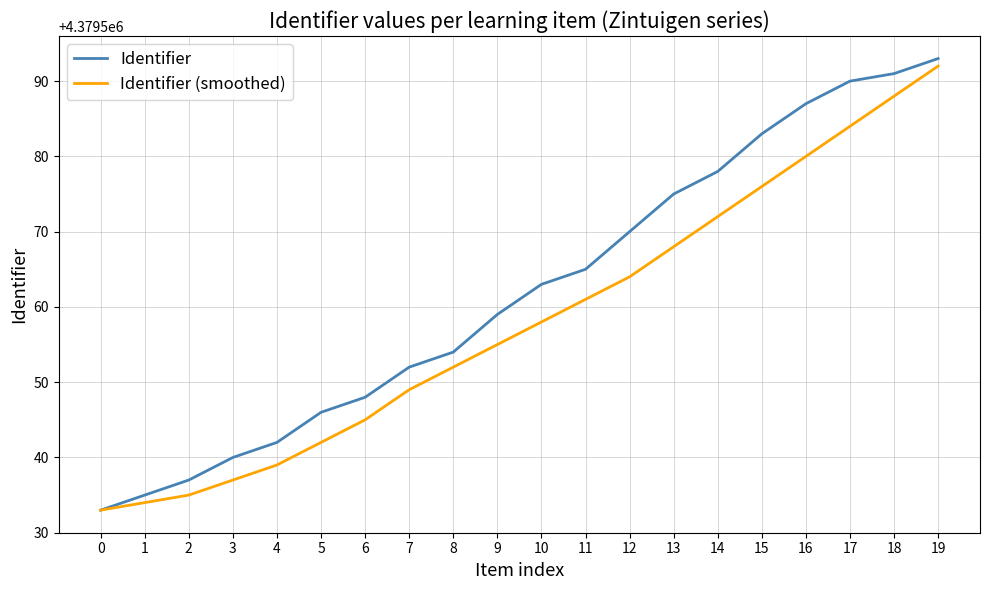

At which label does Identifier (smoothed) reach its peak?

19